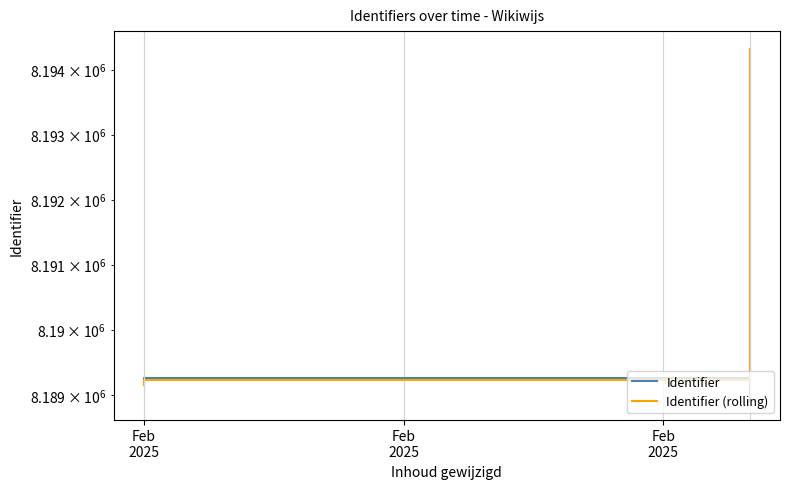

After their last crossing, which series has the higher values: Identifier (rolling) or Identifier?

Identifier (rolling)